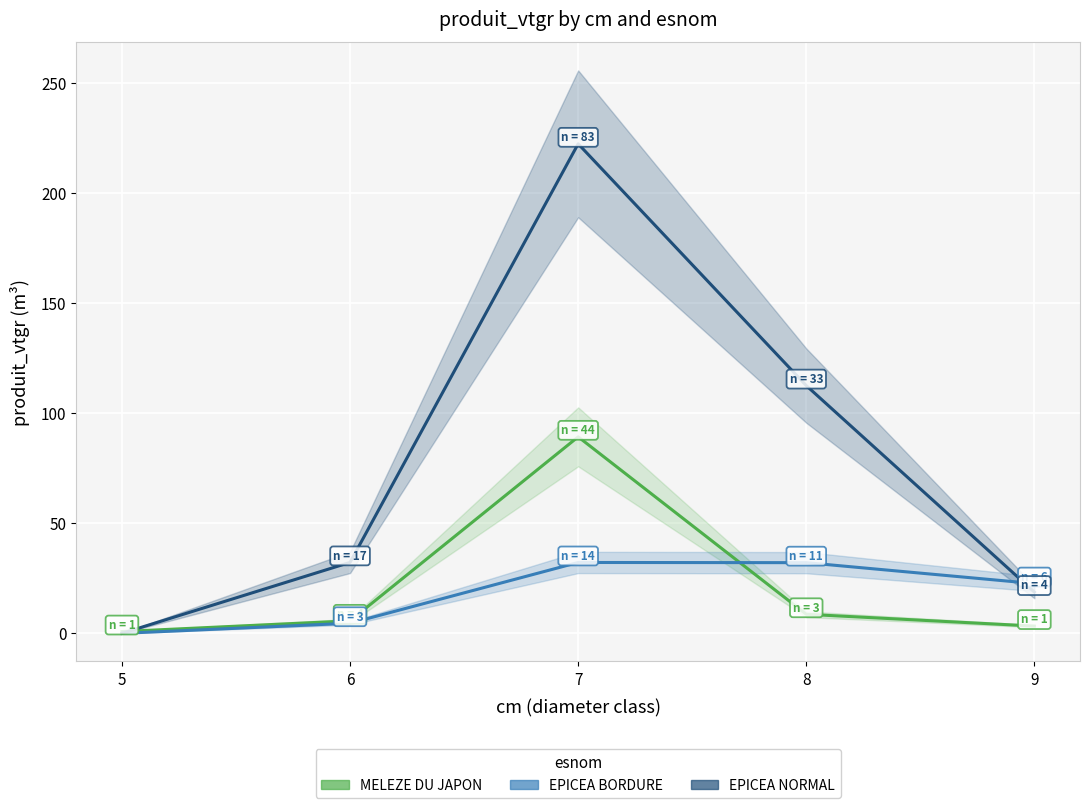

What is the difference between the EPICEA NORMAL values at 9 and 8?

93.8